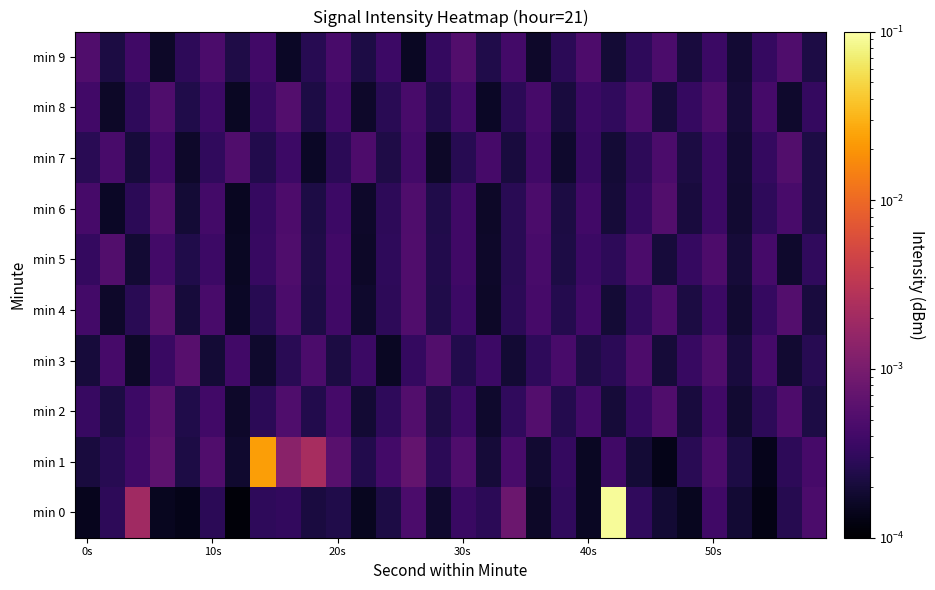

At how many categories does at least one series exceed 0?

30